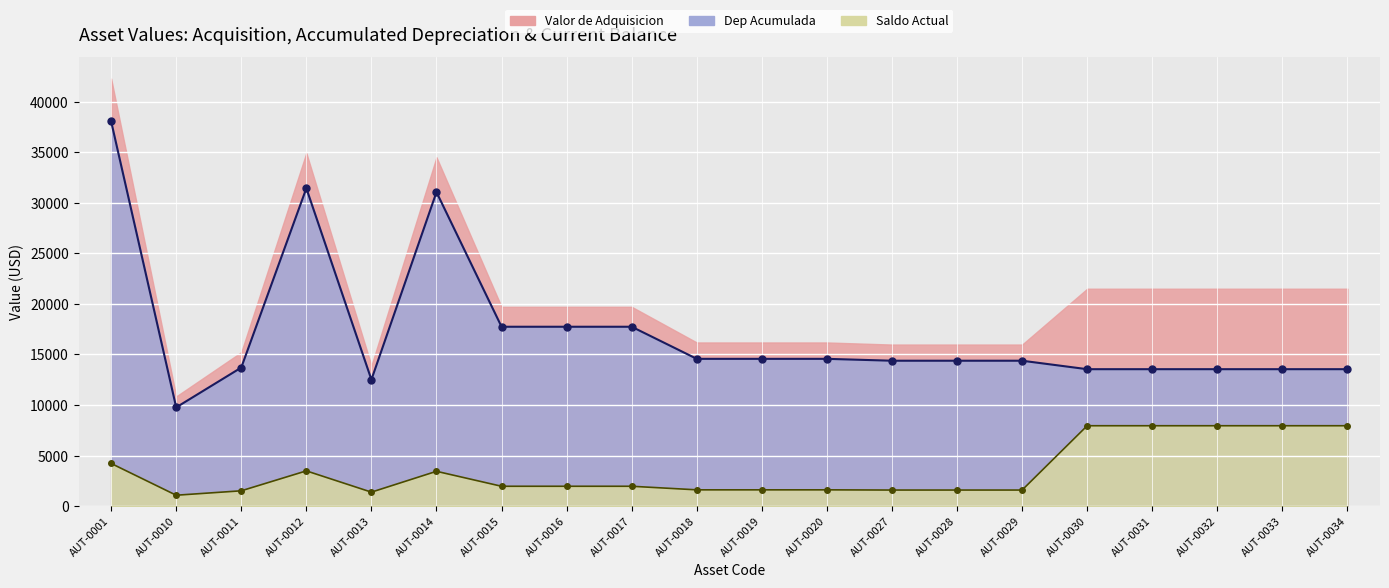

What is the difference between the highest and lowest values at AUT-0030?

5590.0